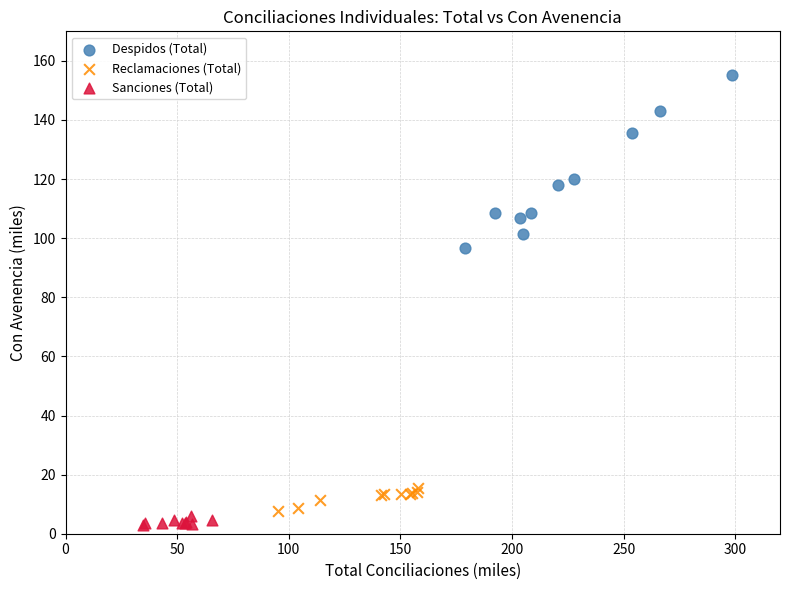

Which series reaches the maximum Y coordinate?

Despidos (Total)